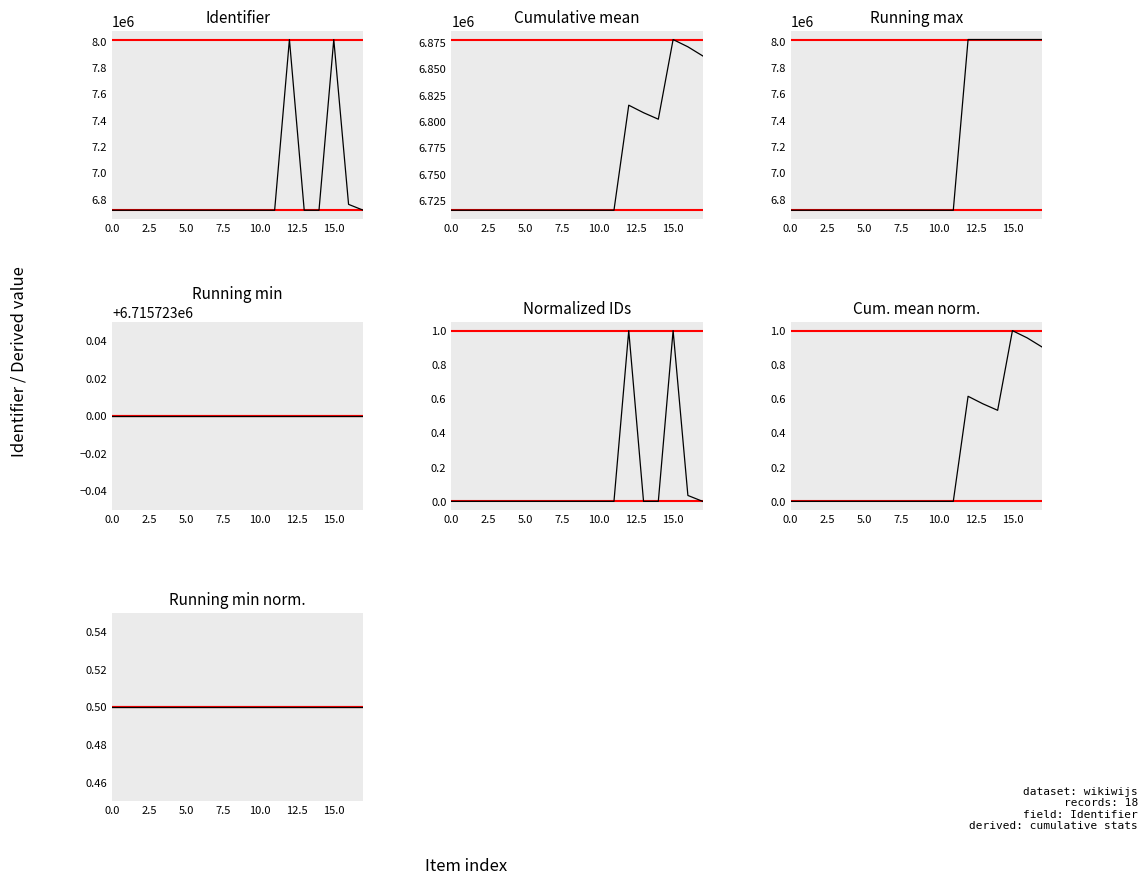

How many categories are shown in the chart?

18